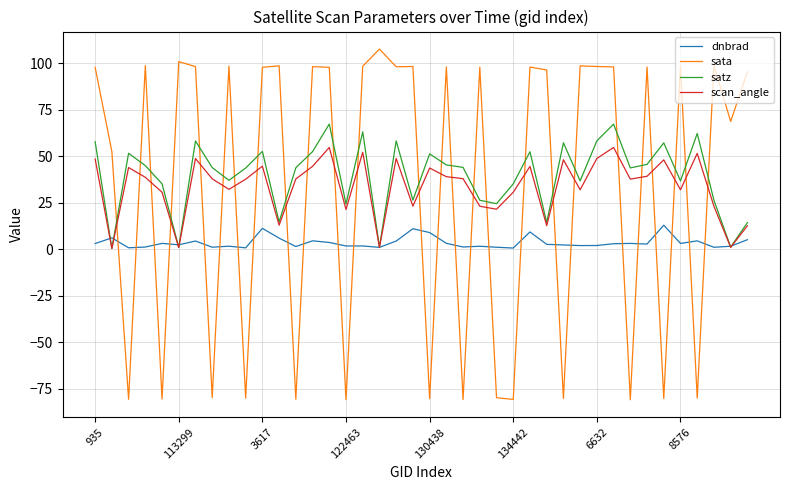

True or false: sata and dnbrad intersect in this chart.

True